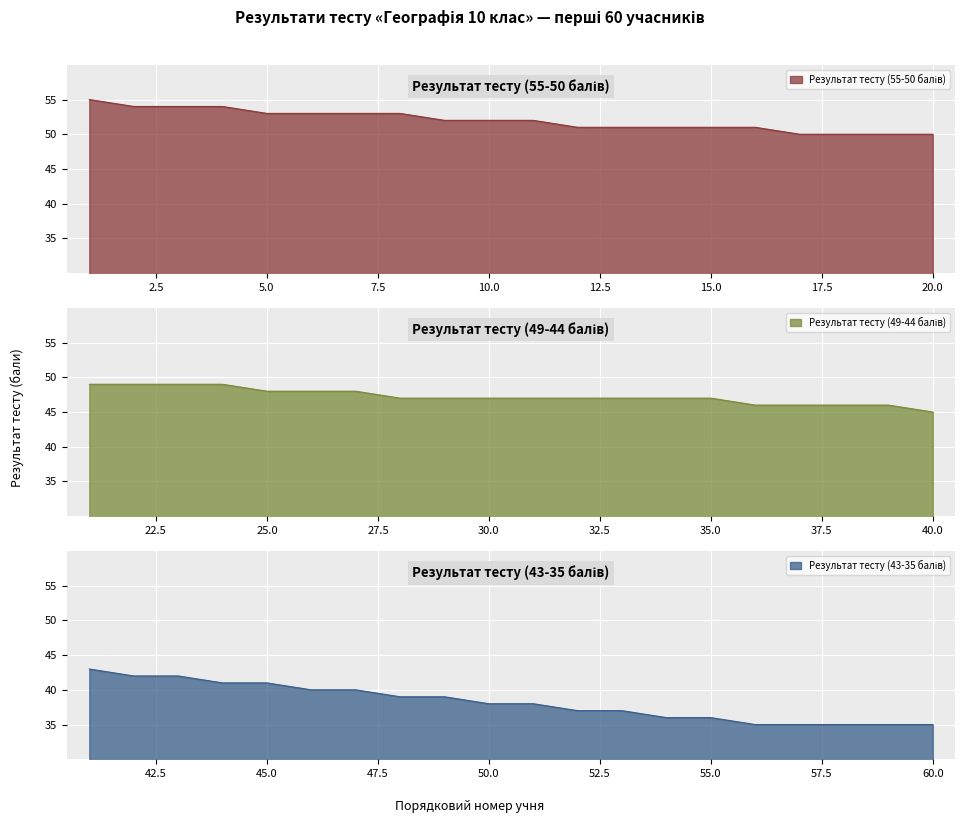

True or false: Результат тесту (55-50) and Результат тесту (49-44) intersect in this chart.

False